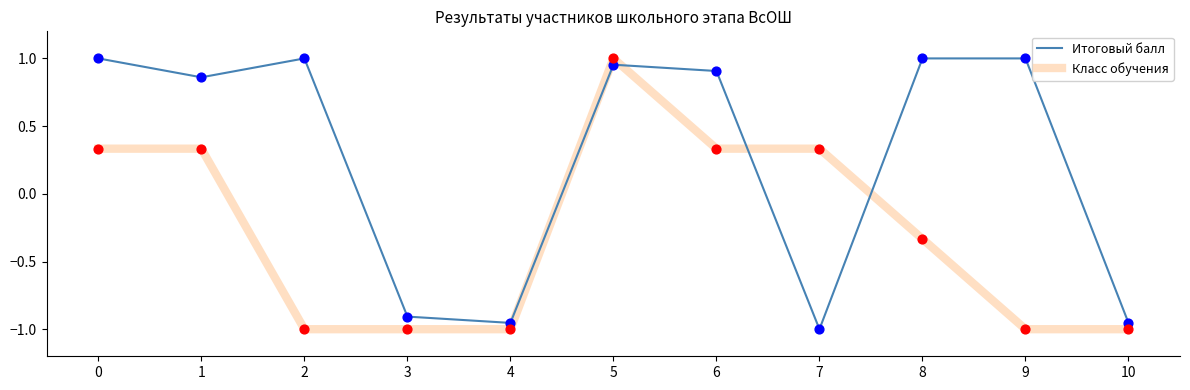

Which series has the largest total across all categories?

Итоговый балл